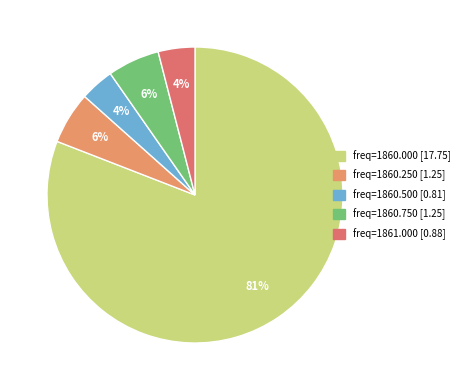

Does any single category account for the majority?

Yes